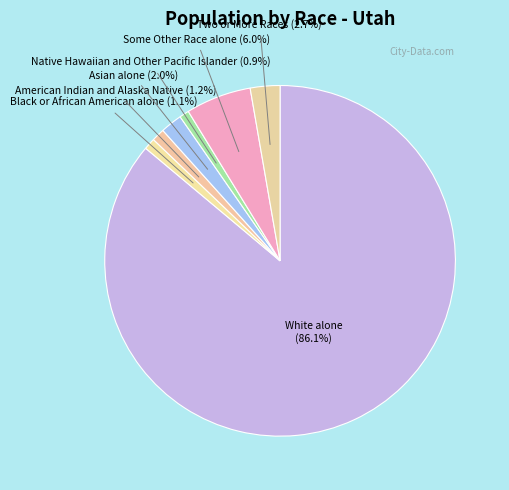

Combined, what portion of the pie is American Indian and Alaska Native and Some Other Race alone?

7.2%